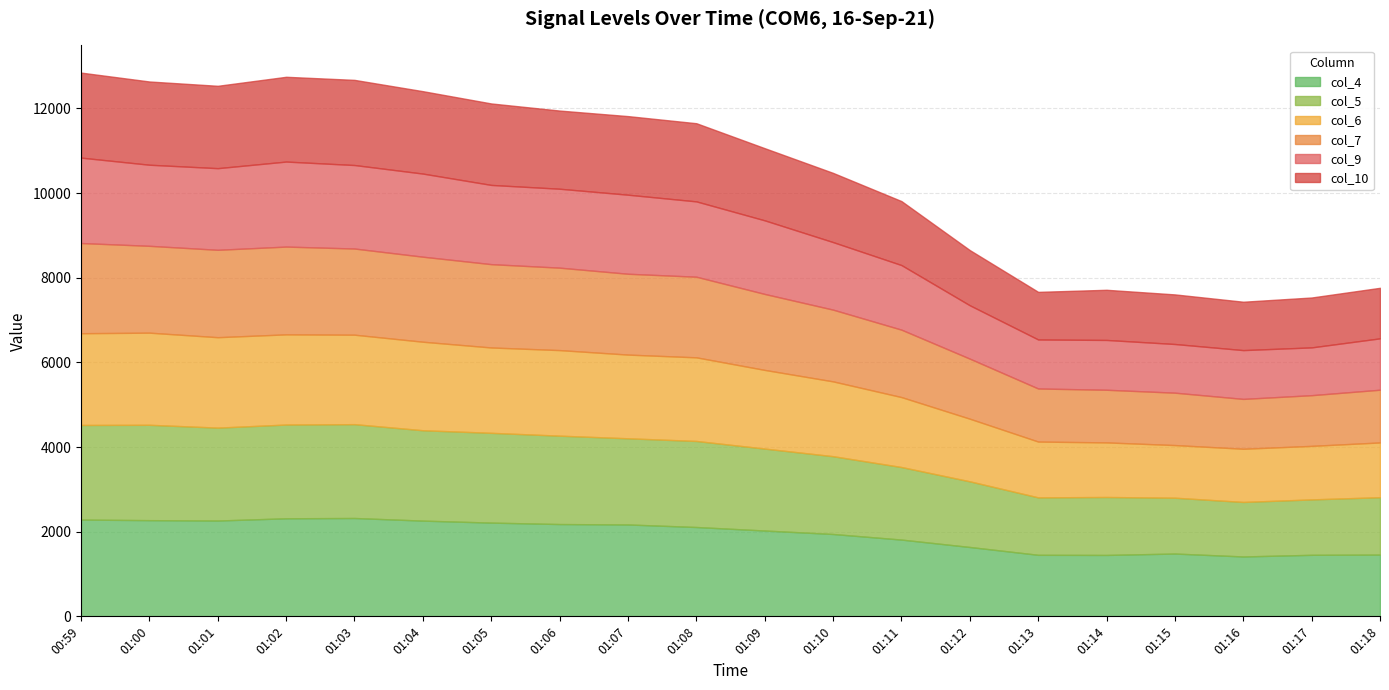

Which series has the largest range (max minus min)?

col_5